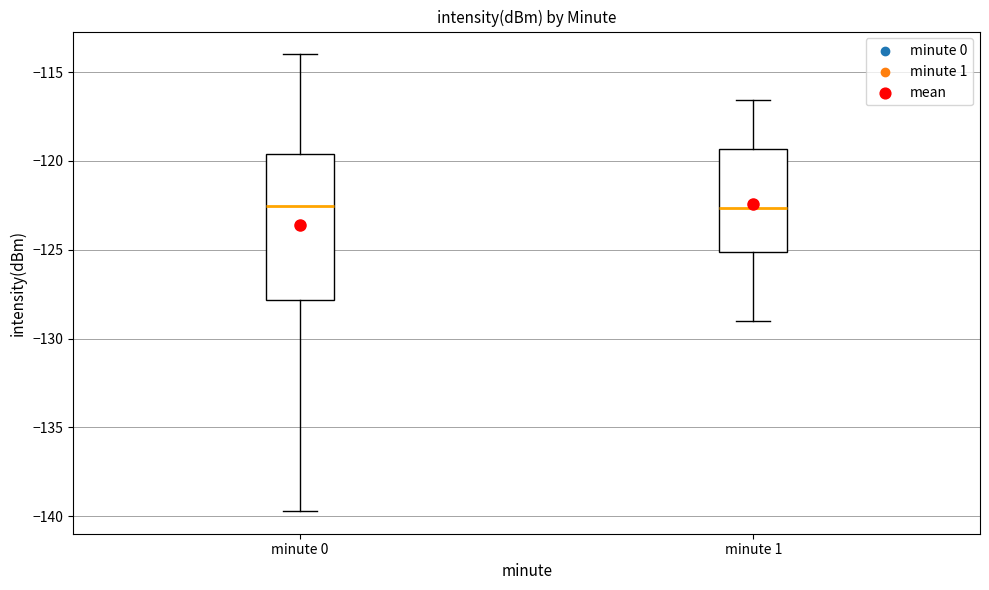

Where does the median line of the box for minute 0 sit on the y-axis? The values are not printed on the chart, so give them approximately, as read against the axis.

-122.5